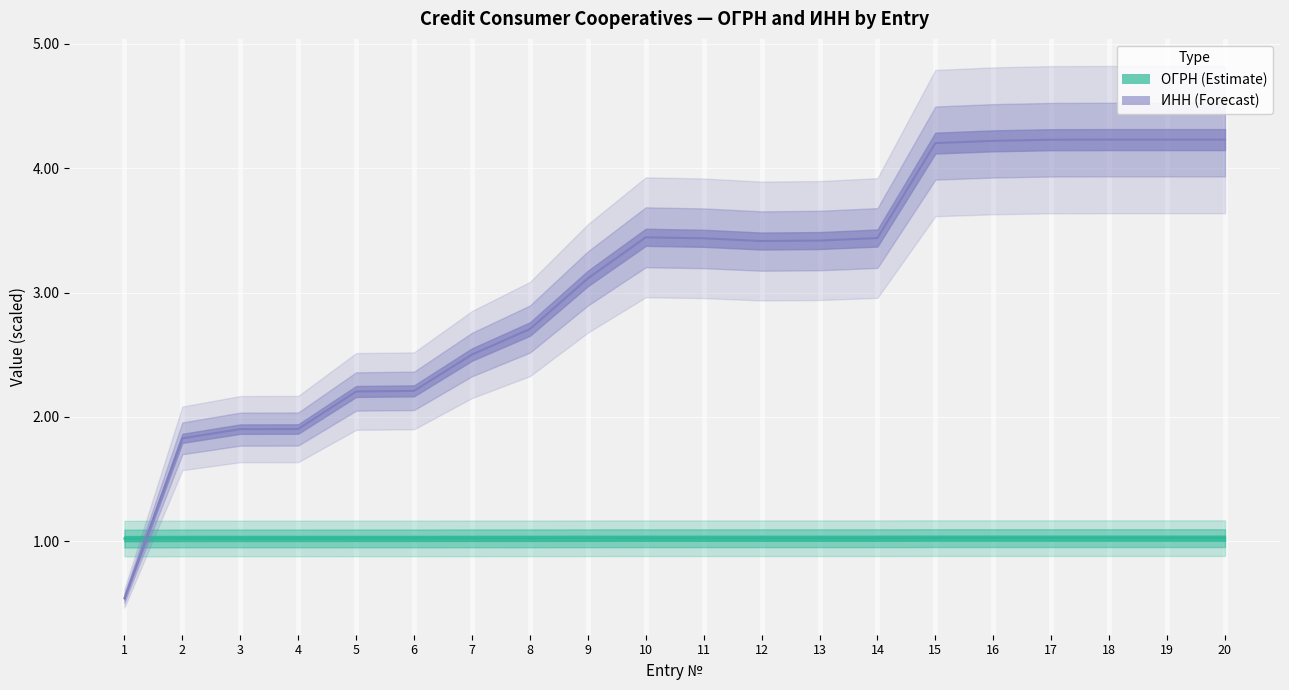

How many lines are shown in the chart?

2